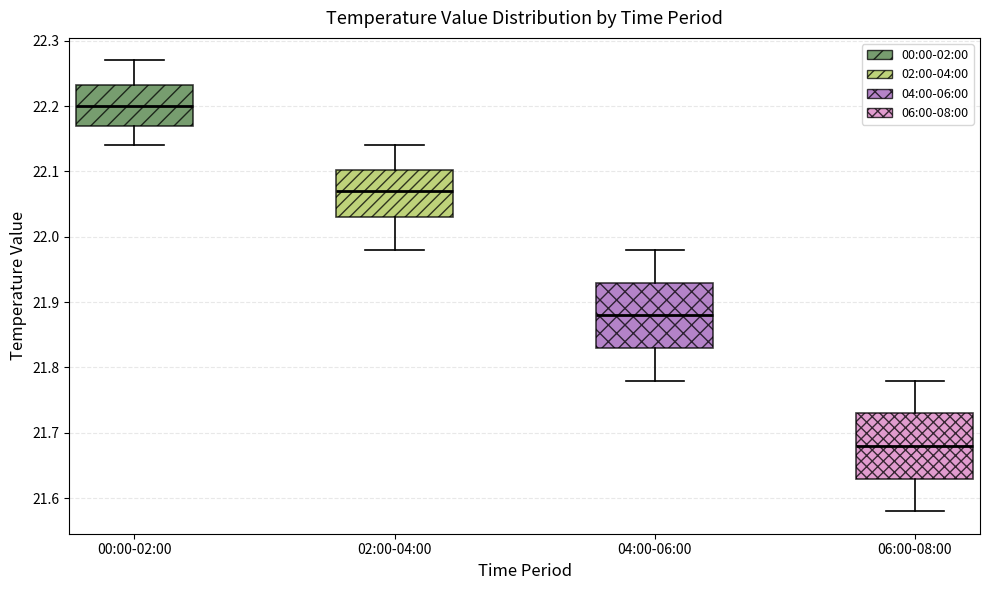

Which box has the highest median line?

00:00-02:00